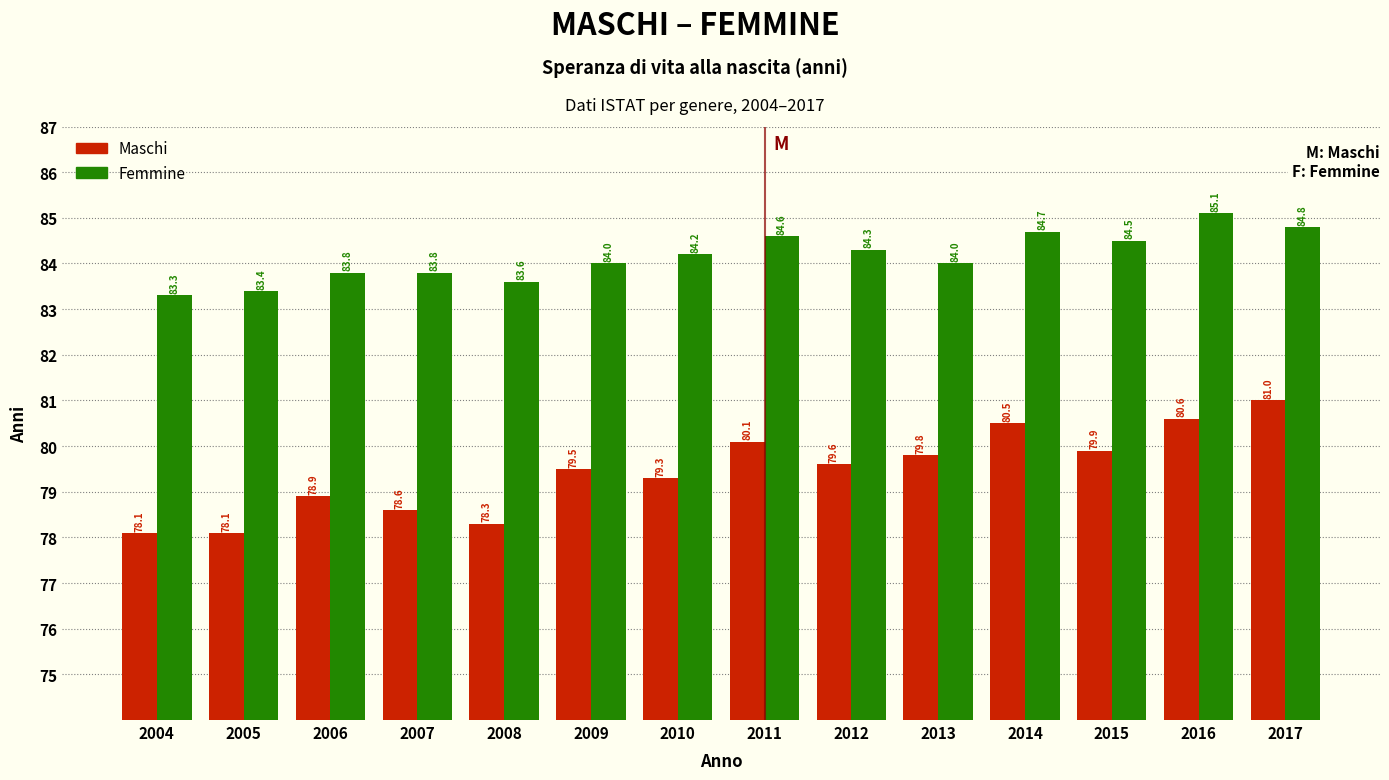

Reading left to right, what are all the values shown in this chart?

Maschi: 78.1	78.1	78.9	78.6	78.3	79.5	79.3	80.1	79.6	79.8	80.5	79.9	80.6	81.0
Femmine: 83.3	83.4	83.8	83.8	83.6	84.0	84.2	84.6	84.3	84.0	84.7	84.5	85.1	84.8